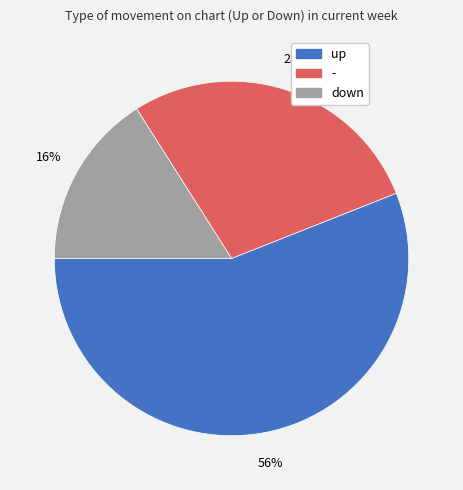

The down slice represents 16% of the pie. True or false?

True